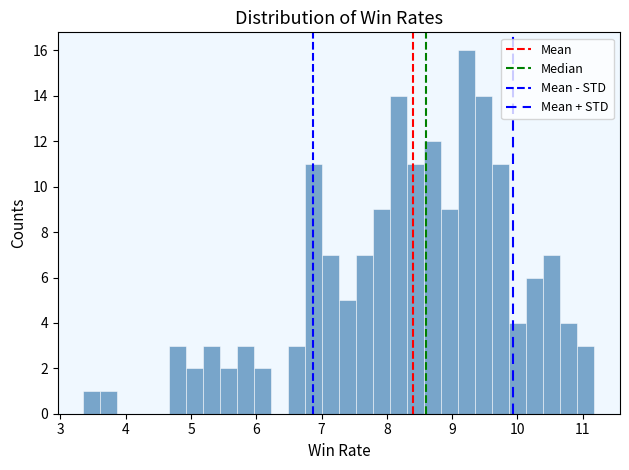

Around what value on the x-axis is the tallest bar? Give the approximate position of its centre, as read against the axis.

9.2